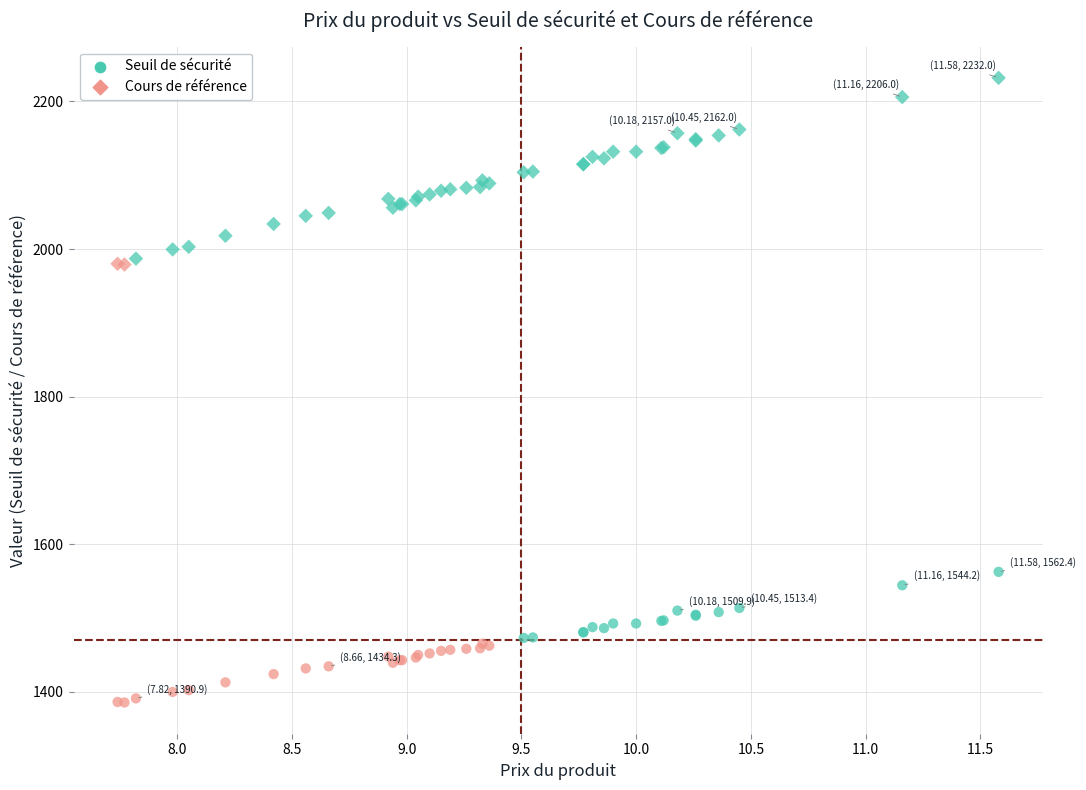

What is the X range (max minus min) for the scatter plot?

3.8